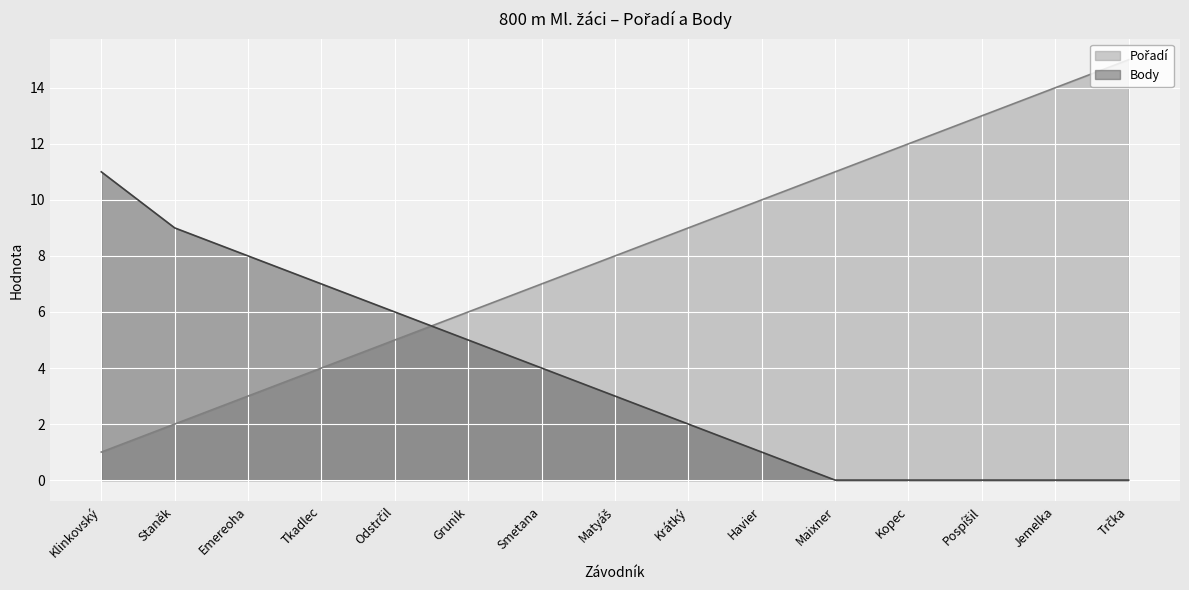

Reading left to right, transcribe all the data shown in this chart.

Pořadí: 1	2	3	4	5	6	7	8	9	10	11	12	13	14	15
Body: 11	9	8	7	6	5	4	3	2	1	0	0	0	0	0